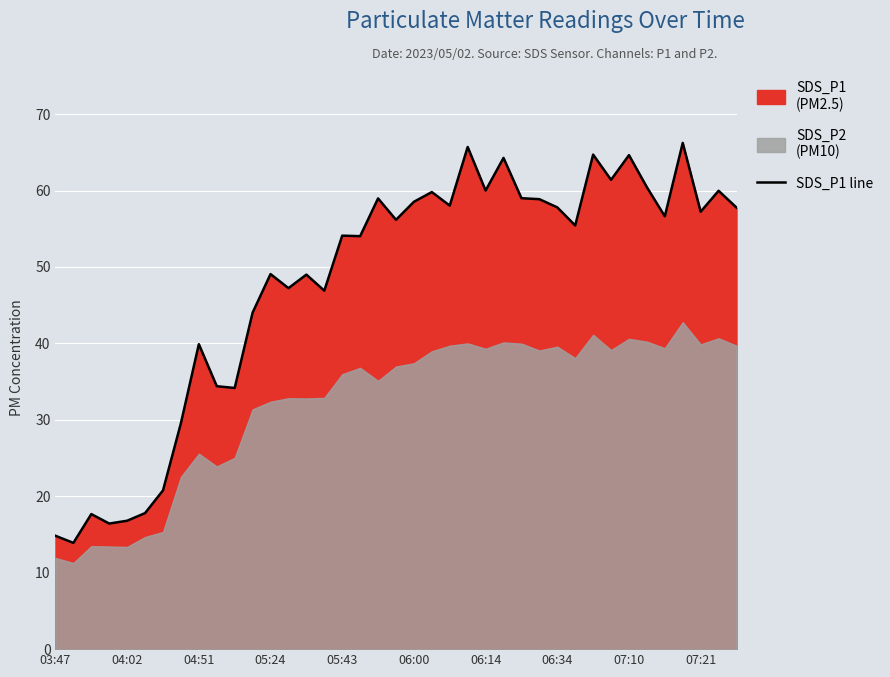

What is the lowest value of the SDS_P1 line series?

13.9